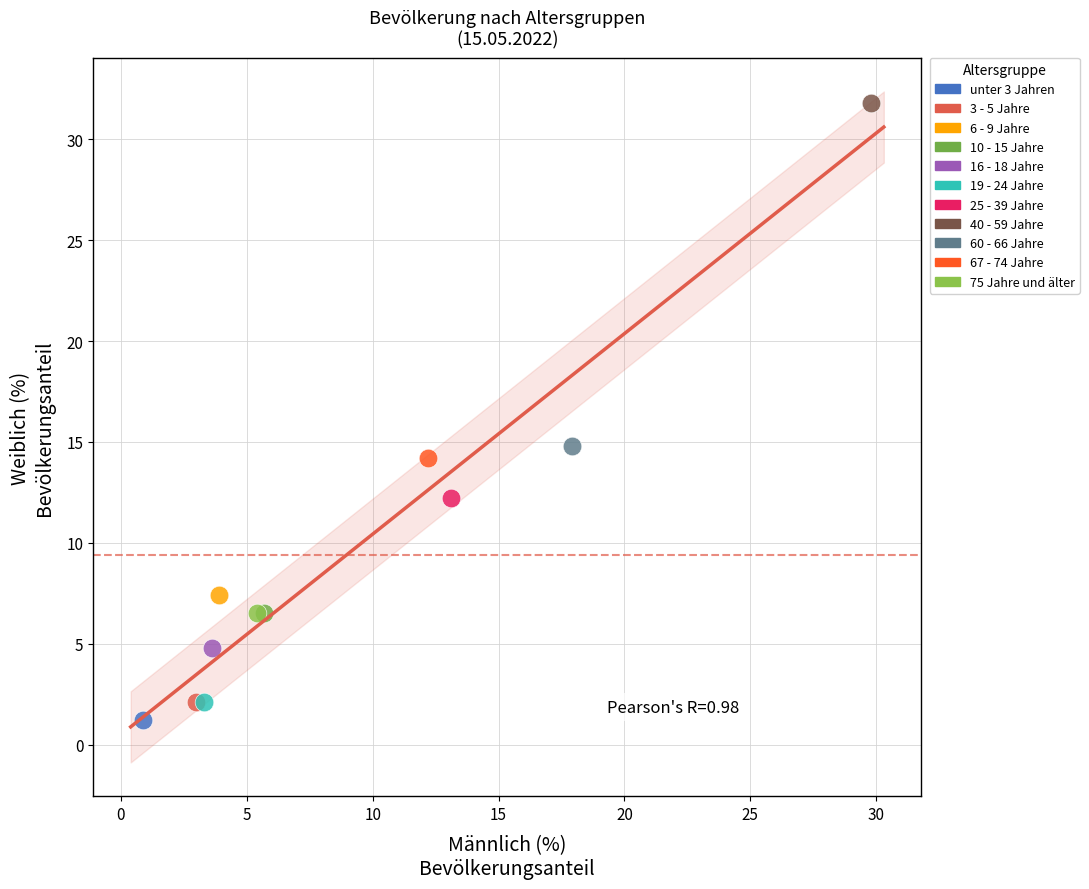

Which series reaches the minimum Y coordinate?

unter 3 Jahren